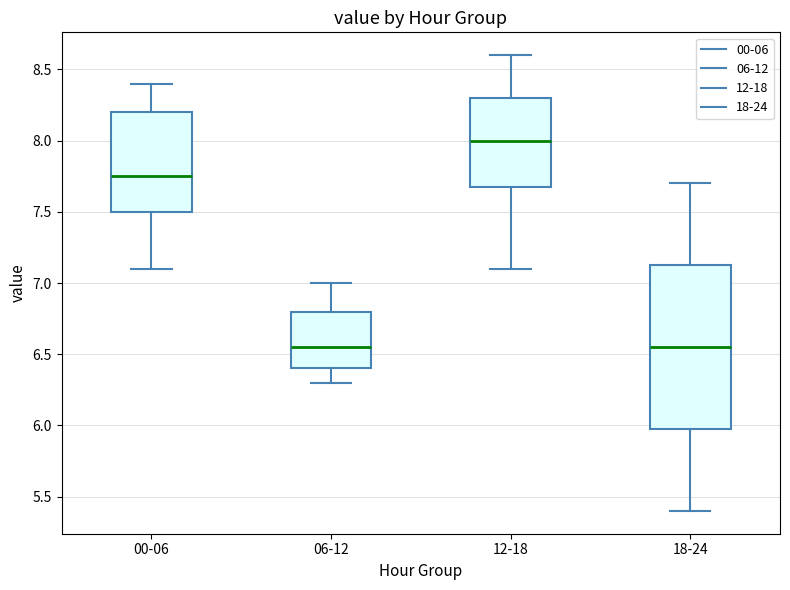

Reading left to right, transcribe this box plot: for each box, give where its median line is, the range the box spans, and where its two whiskers end, as read against the y-axis. The values are not printed on the chart, so give them approximately, as read against the axis.

00-06: median 7.75, box 7.50 to 8.20, whiskers 7.10 to 8.40
06-12: median 6.55, box 6.40 to 6.80, whiskers 6.30 to 7.00
12-18: median 8.00, box 7.70 to 8.30, whiskers 7.10 to 8.60
18-24: median 6.55, box 6.00 to 7.15, whiskers 5.40 to 7.70